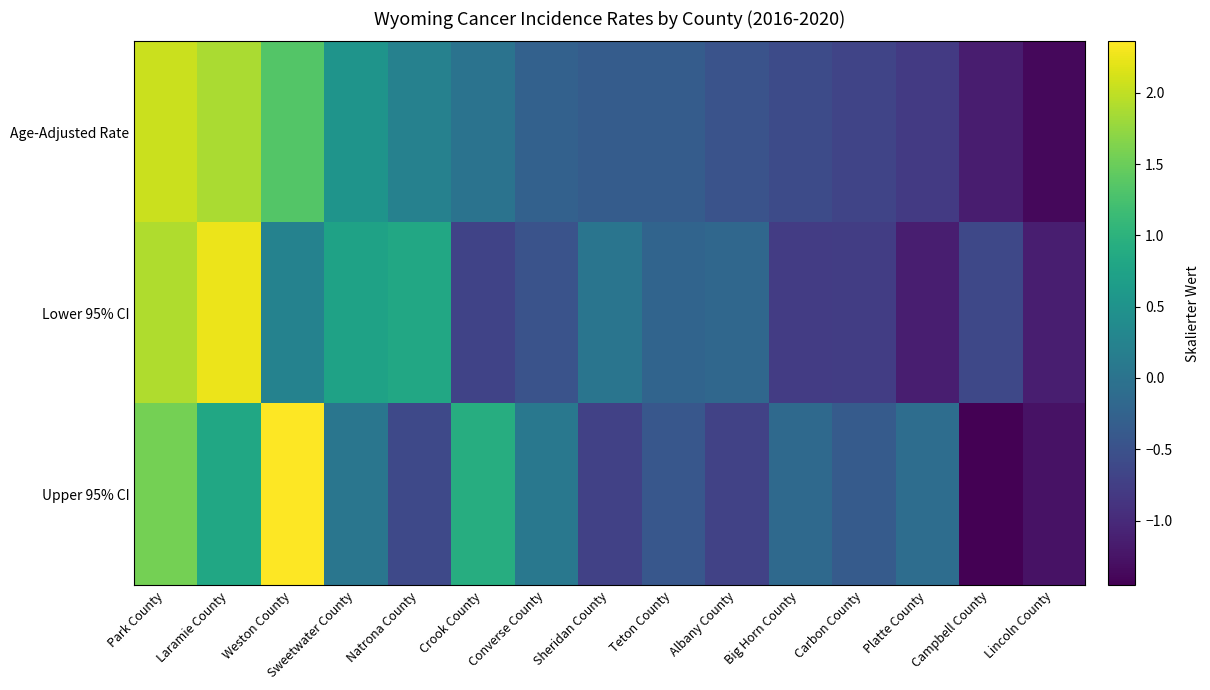

List the series in order of their peak value, highest first.

Upper 95% CI, Lower 95% CI, Age-Adjusted Rate